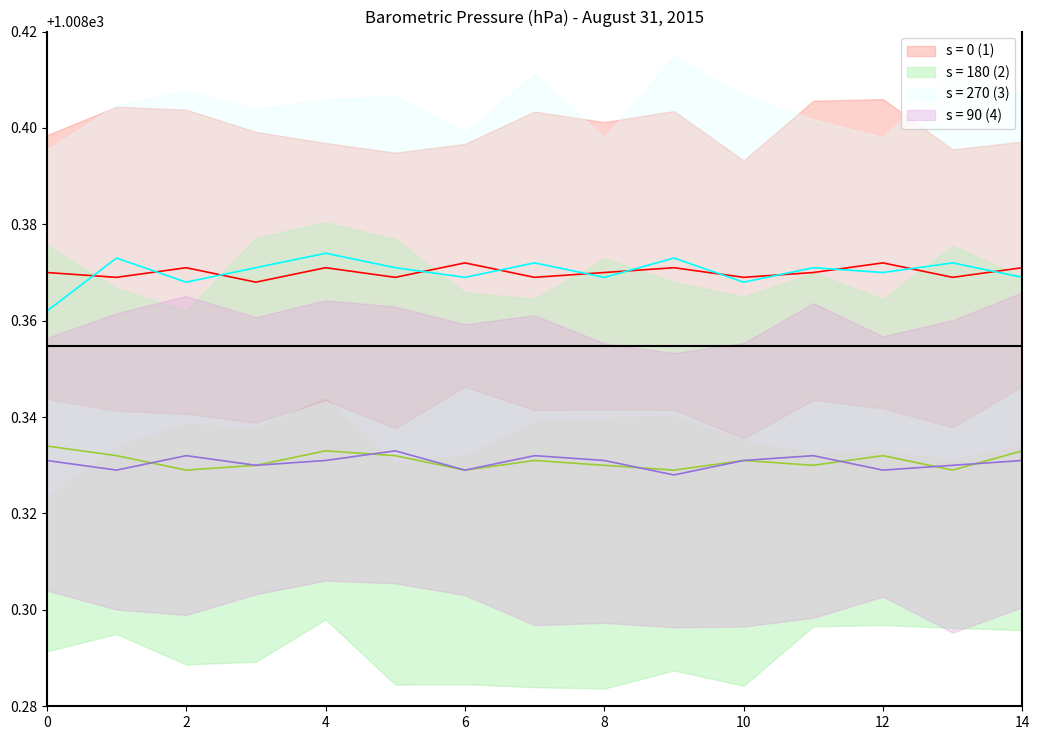

At how many categories does at least one series exceed 1008?

15